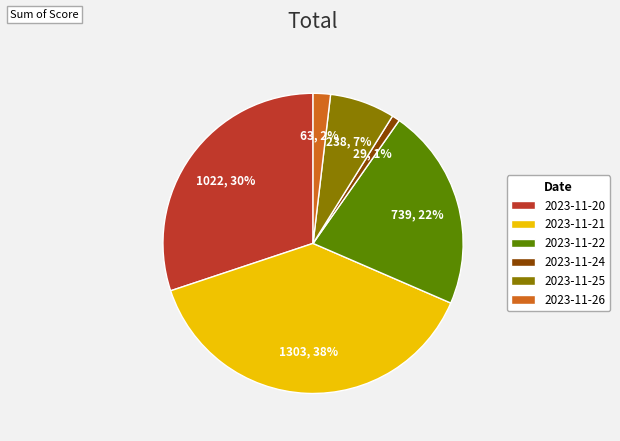

Rank the categories by value from lowest to highest.

2023-11-24, 2023-11-26, 2023-11-25, 2023-11-22, 2023-11-20, 2023-11-21